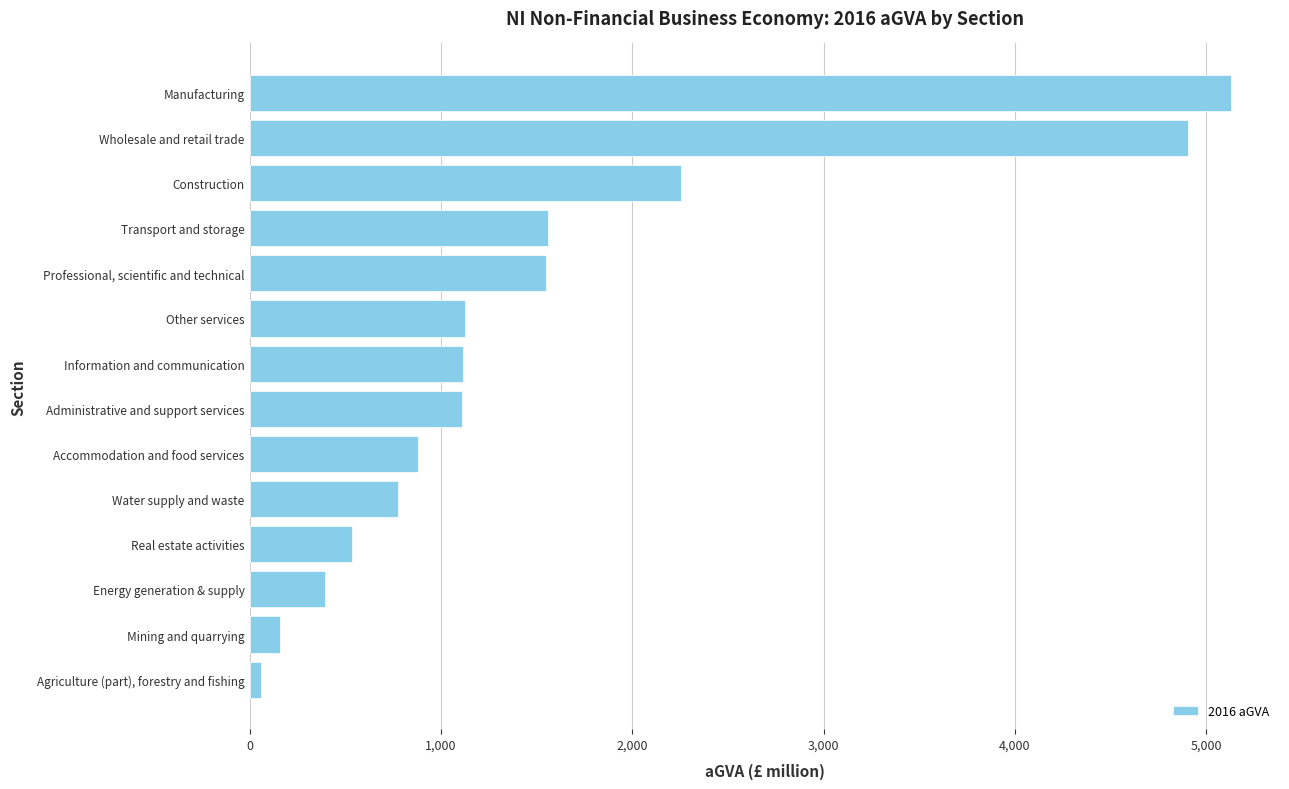

The value at Transport and storage is 780.9. True or false?

False